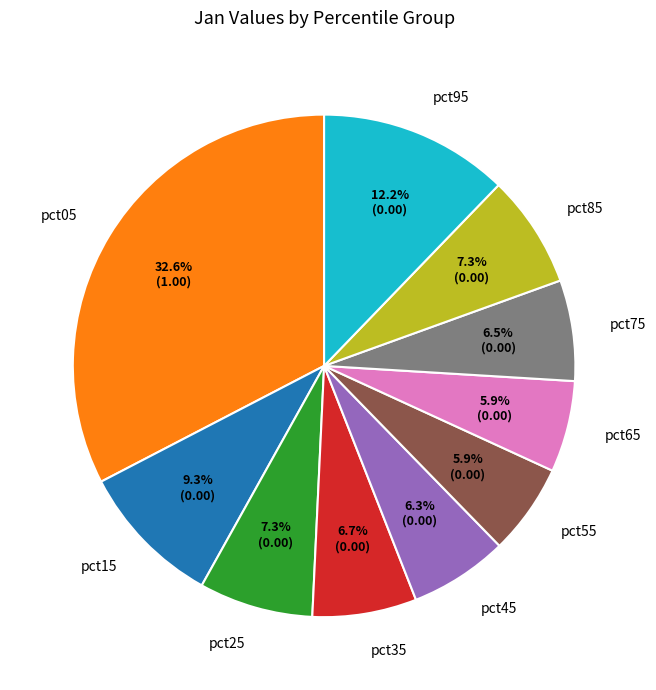

To the nearest percent, what is the combined percentage of pct55 and pct95?

18%